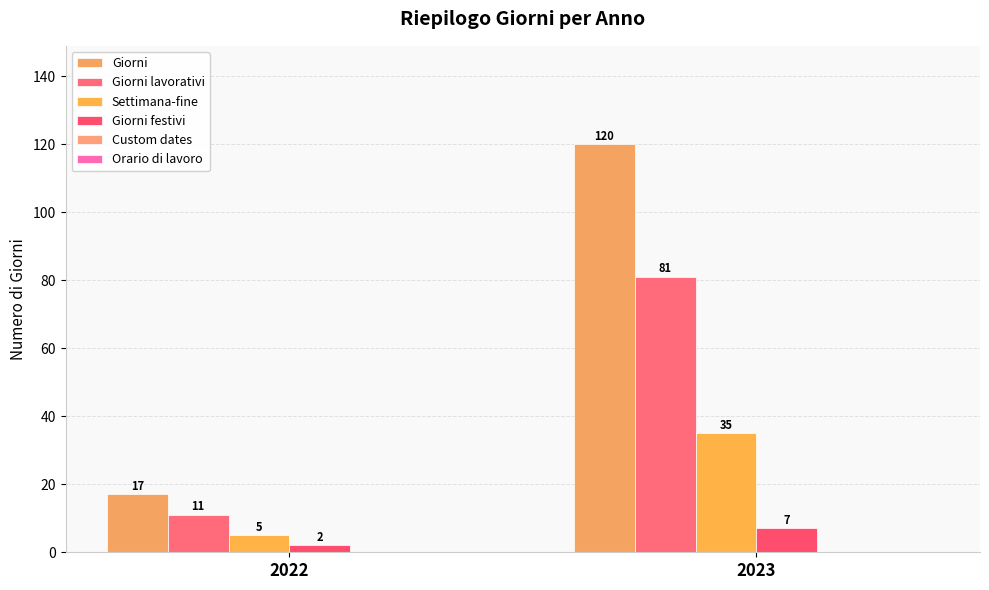

Which series has the widest spread of values?

Giorni